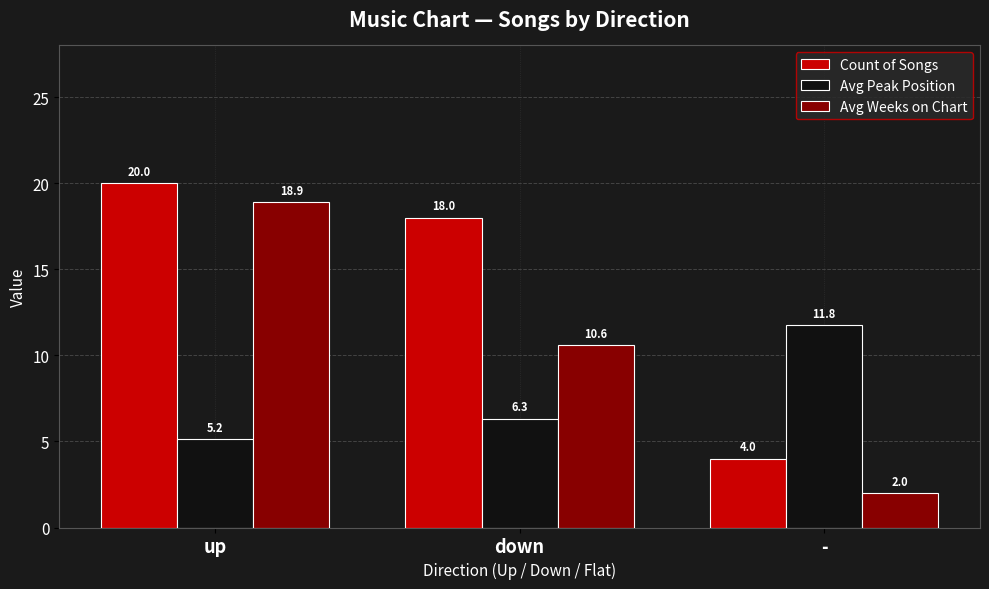

At which category is the sum across all series the highest?

up